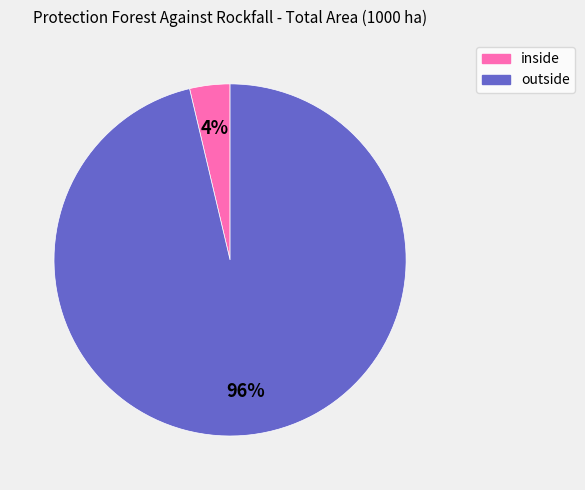

Is there any slice that represents more than half of the pie?

Yes